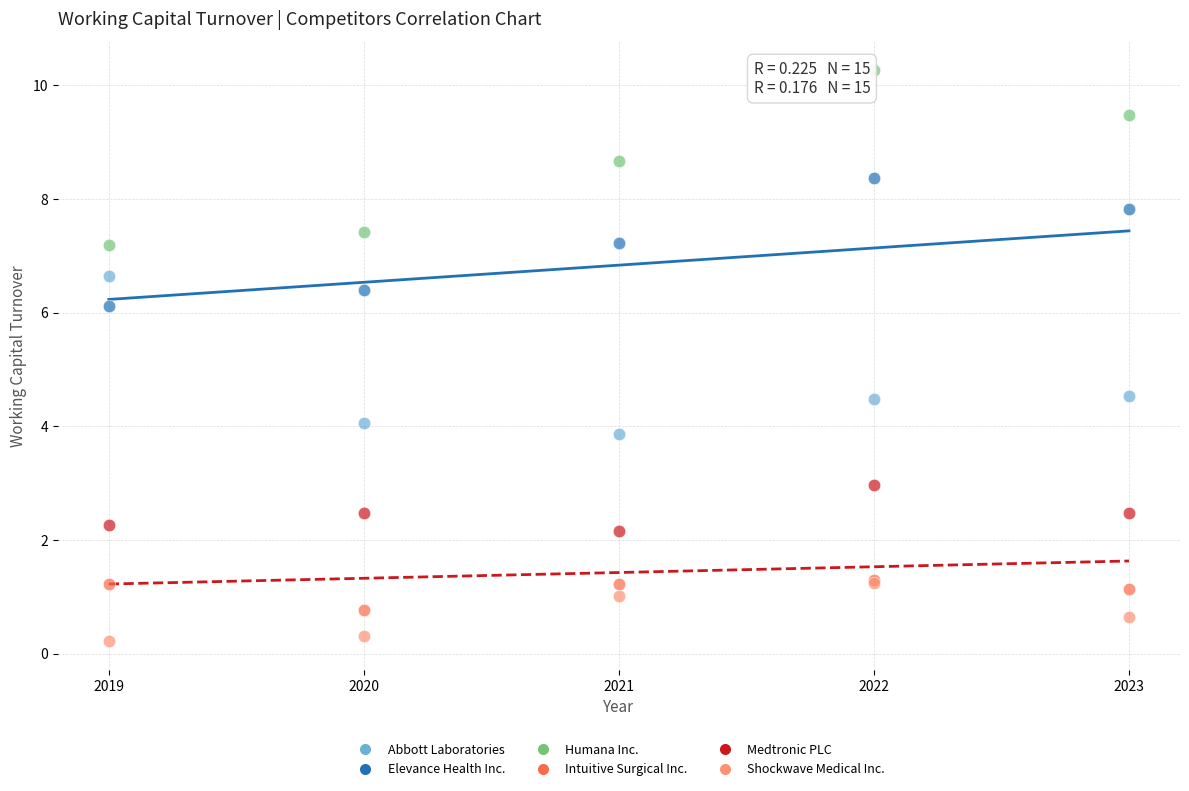

In the Humana Inc. series, what Y value is closest to 8?

7.4